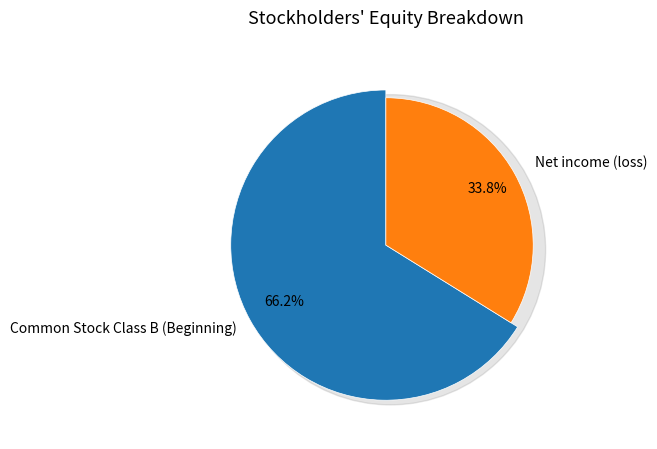

To the nearest percent, what percentage of the pie is Net income (loss)?

34%